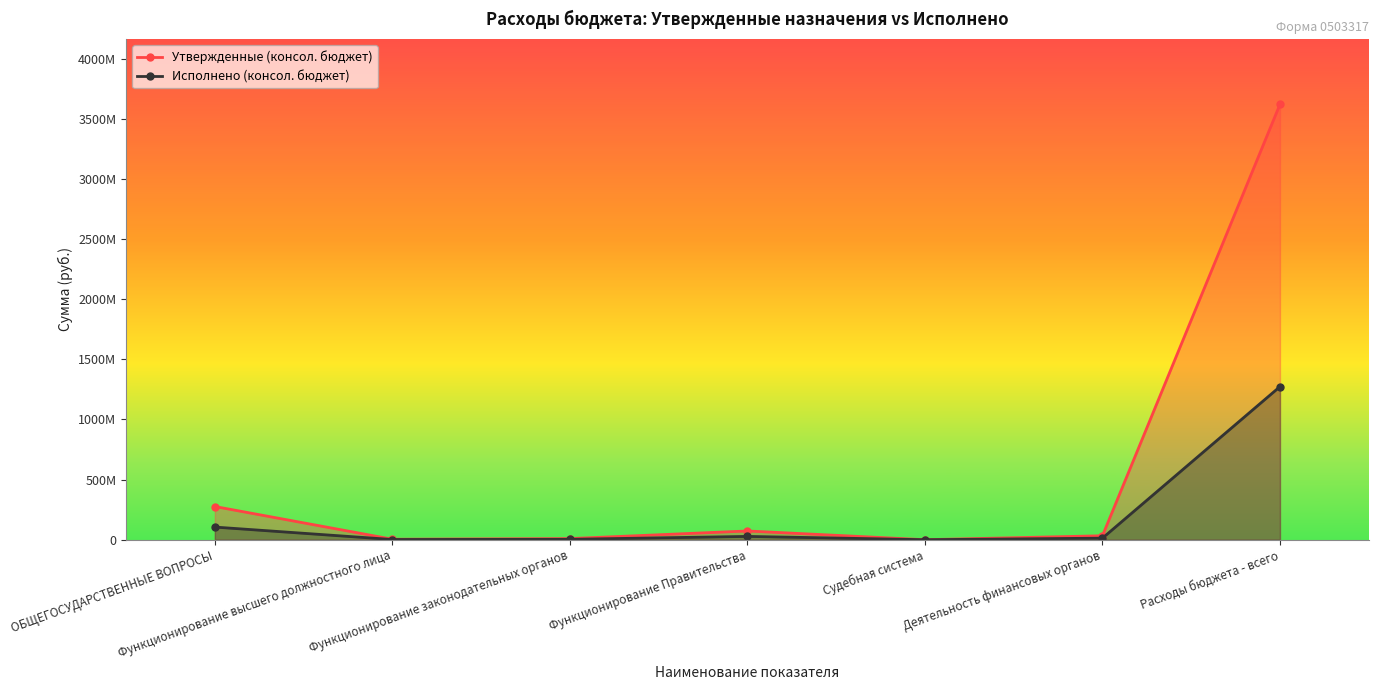

What is the difference between the highest and lowest values at Функционирование высшего должностного лица?

2331015.0